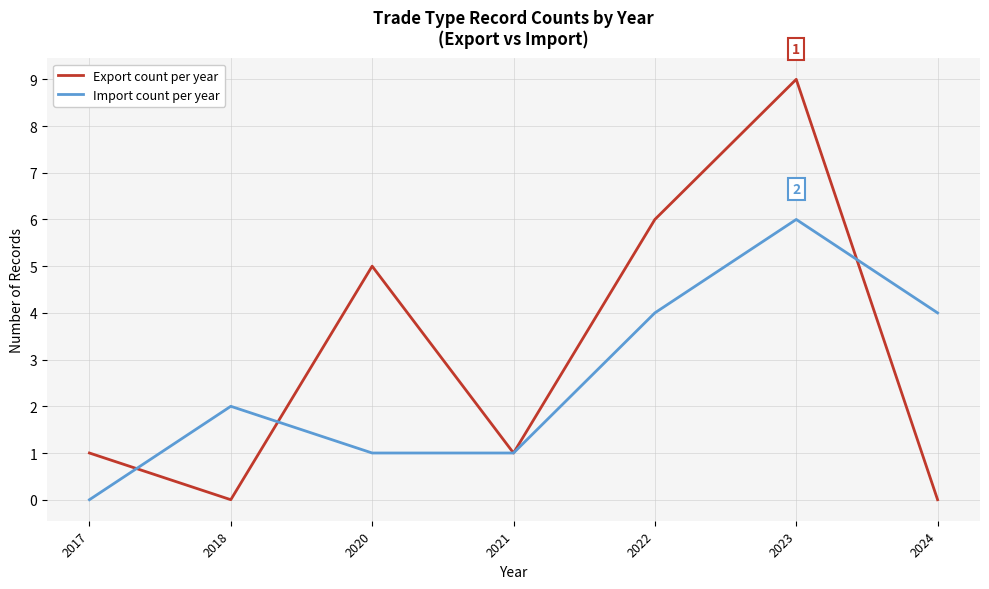

At which category is the sum across all series the highest?

2023